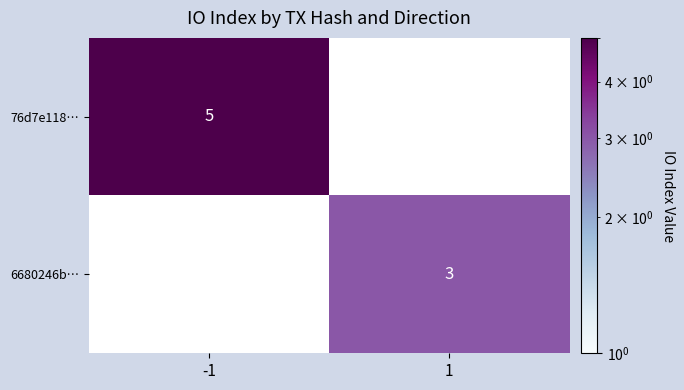

Is the value of 76d7e118… at -1 greater than the value of 6680246b… at 1?

Yes